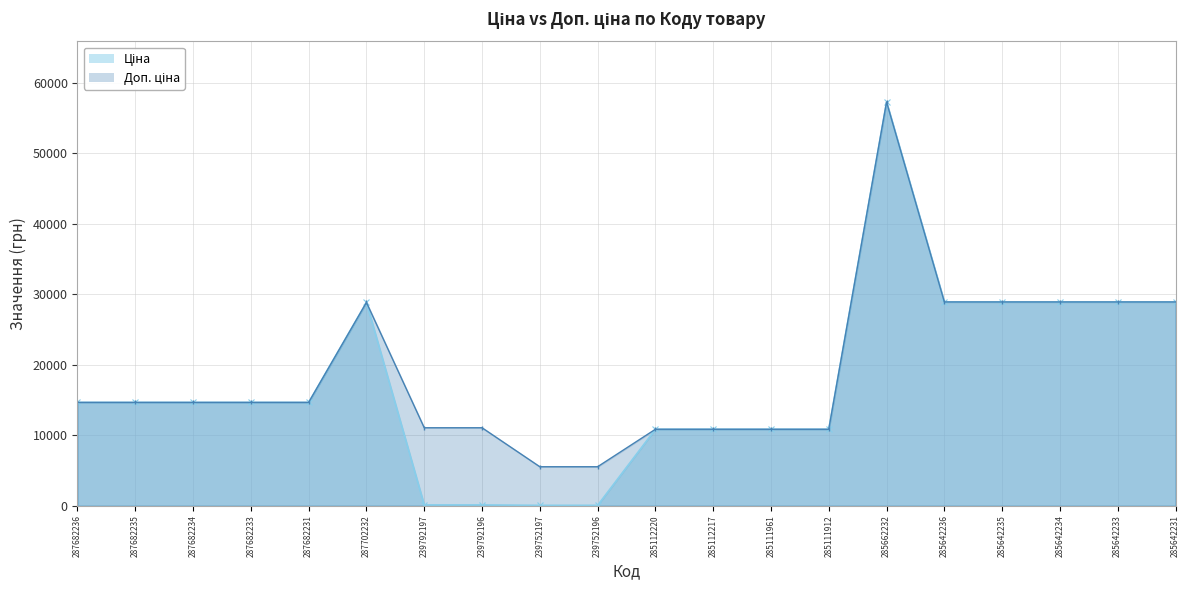

Reading left to right, transcribe all the data shown in this chart.

Ціна: 14649.6	14649.6	14649.6	14649.6	14649.6	28821.8	110.5	110.5	55.3	55.3	10840.1	10840.1	10840.1	10840.1	57235.5	28890.3	28890.3	28890.3	28890.3	28890.3
Доп. ціна: 14649.6	14649.6	14649.6	14649.6	14649.6	28821.8	11055.0	11055.0	5528.0	5528.0	10840.1	10840.1	10840.1	10840.1	57235.5	28890.3	28890.3	28890.3	28890.3	28890.3